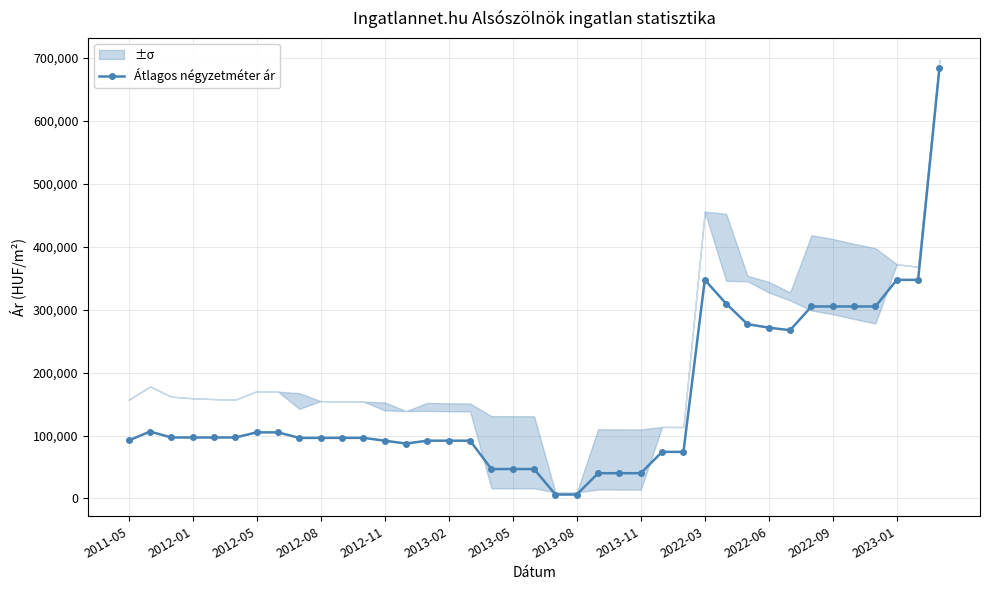

Does the chart display data point markers on the line(s)?

Yes